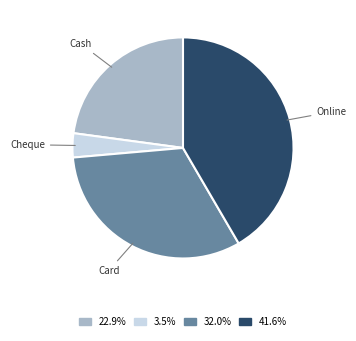

How many slices are in this pie chart?

4